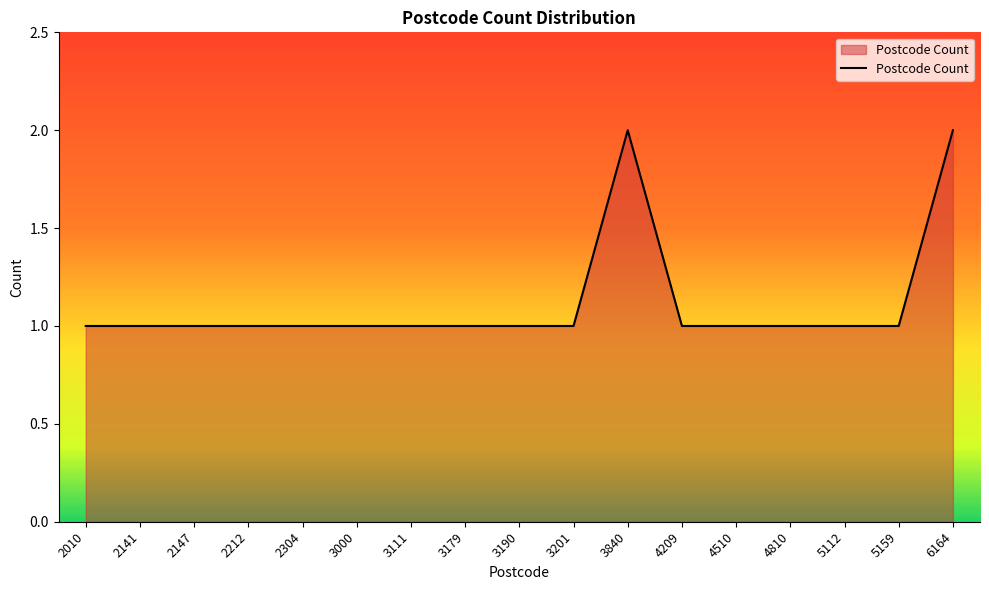

Approximately how many times larger is the value at 2304 compared to 3111?

1.0